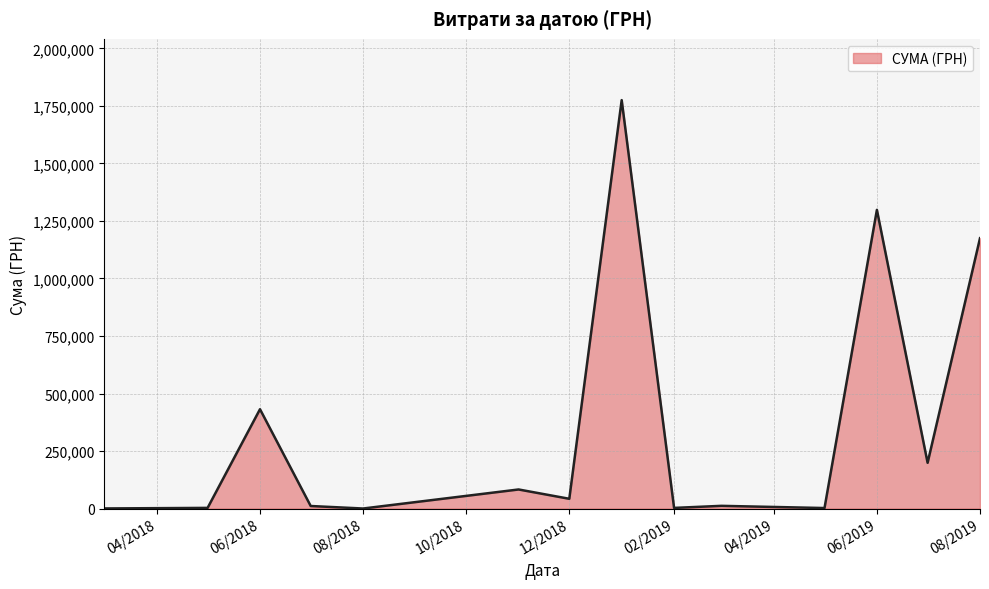

What is the difference between the maximum and minimum values?

1774787.7